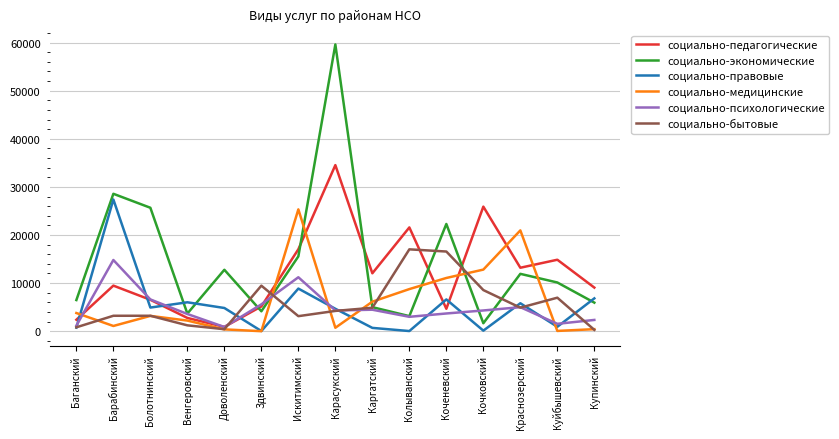

Is it true that социально-правовые equals 36 at Здвинский?

True